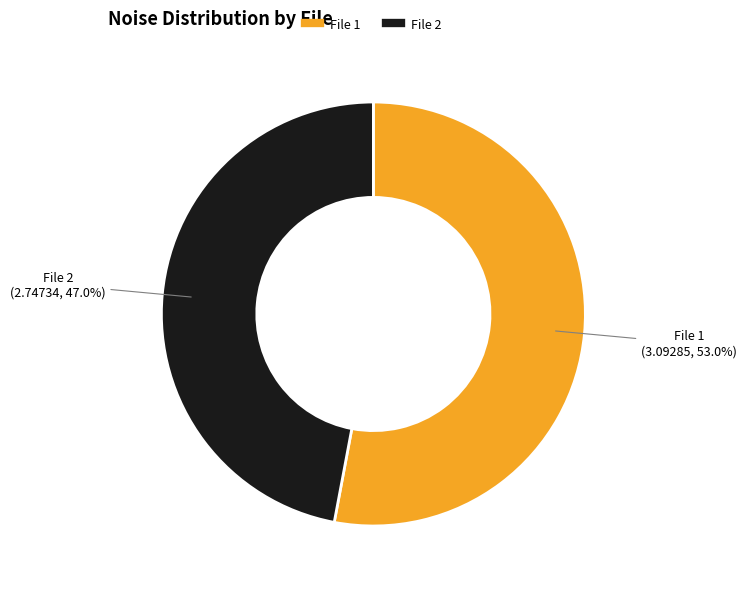

How many segments does this pie chart have?

2